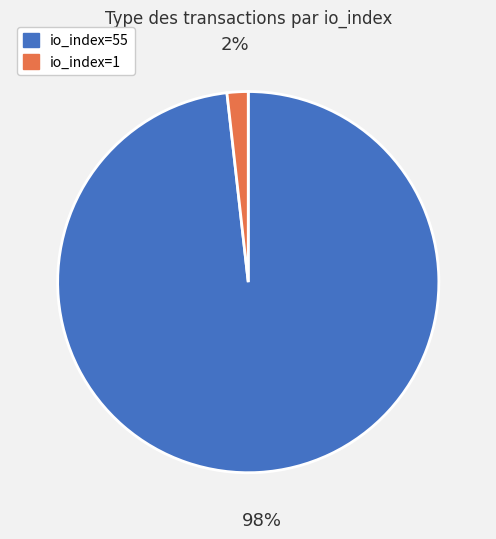

Which slice is the largest?

io_index=55